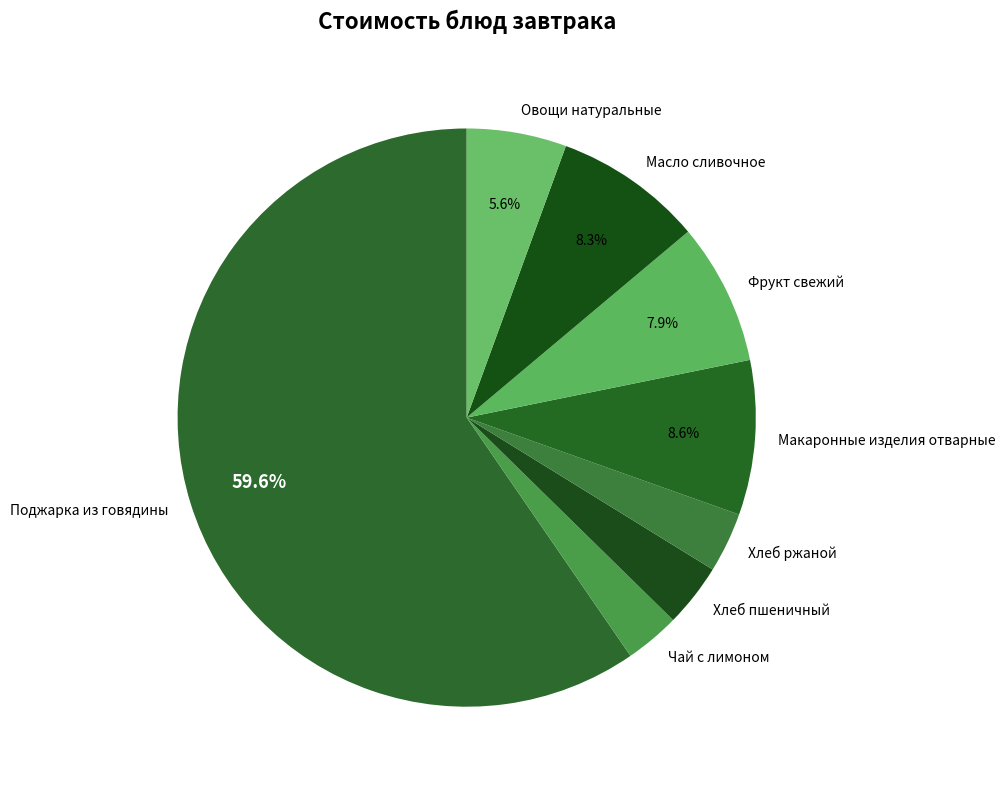

Which has a higher value, Чай с лимоном or Фрукт свежий?

Фрукт свежий